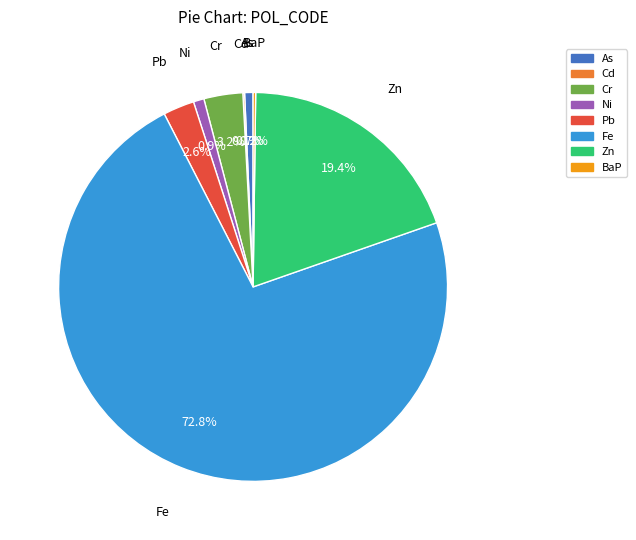

What is the largest slice in the pie chart?

Fe